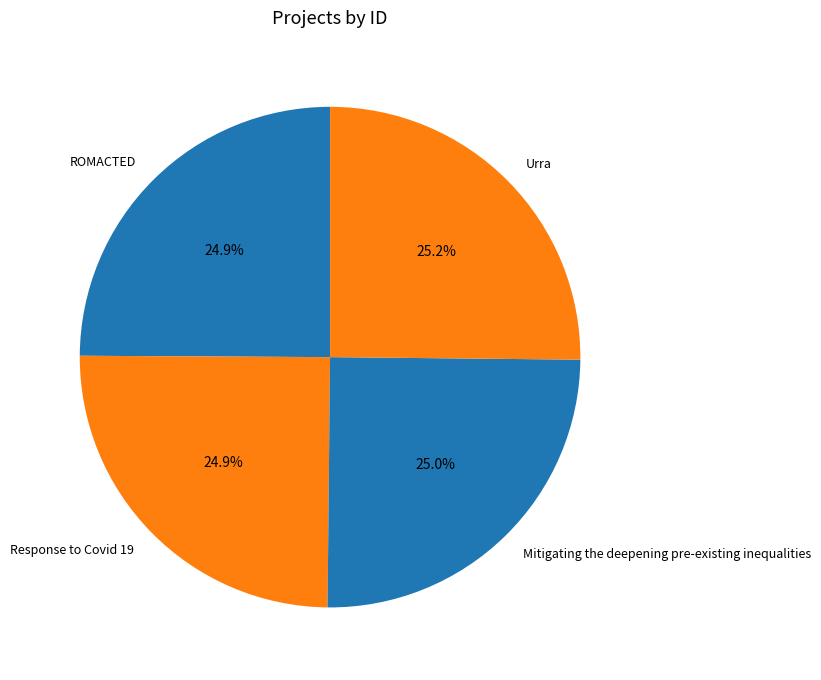

What is the ratio of the value at Mitigating the deepening pre-existing inequalities to the value at Response to Covid 19?

1.0